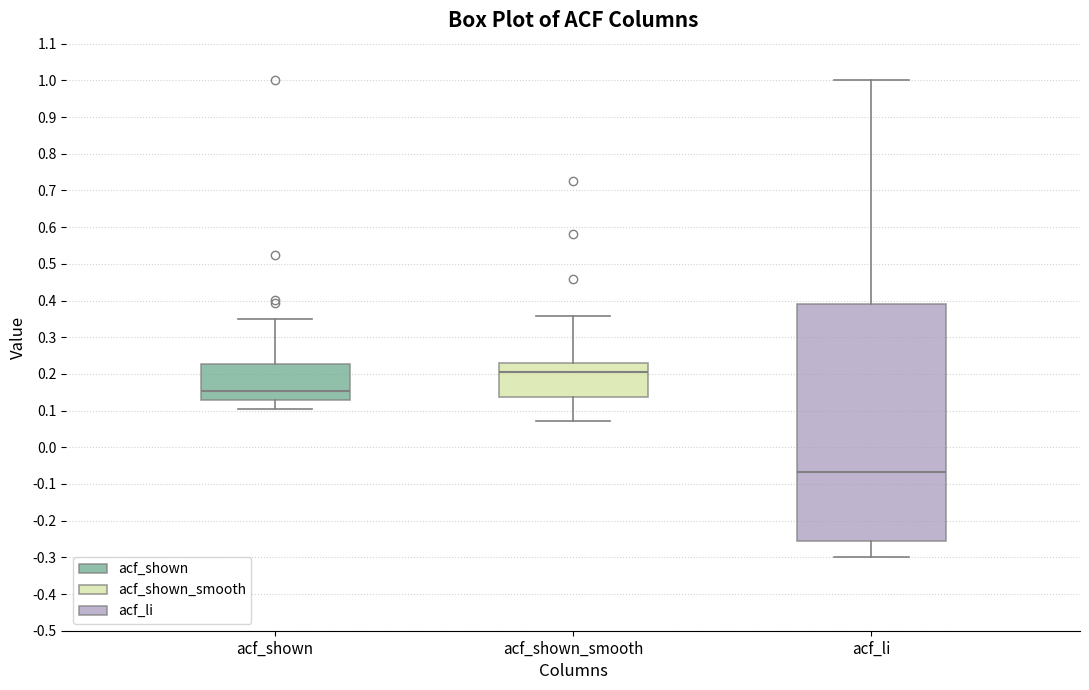

Where is the upper edge of the box for acf_shown_smooth on the y-axis? The values are not printed on the chart, so give them approximately, as read against the axis.

0.23